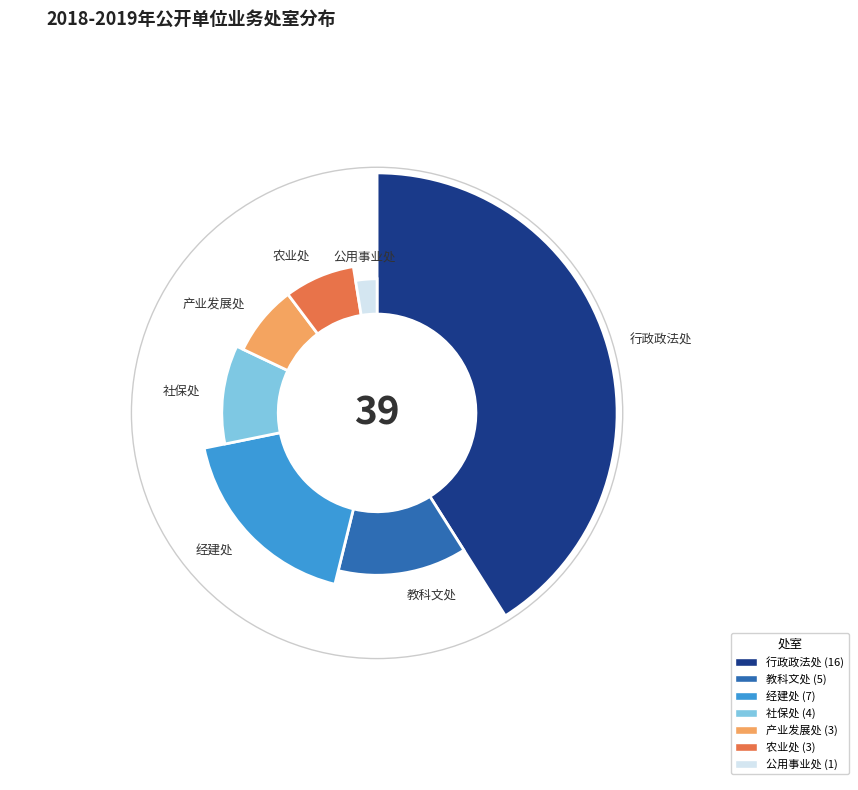

To the nearest percent, what portion does 经建处 represent?

18%